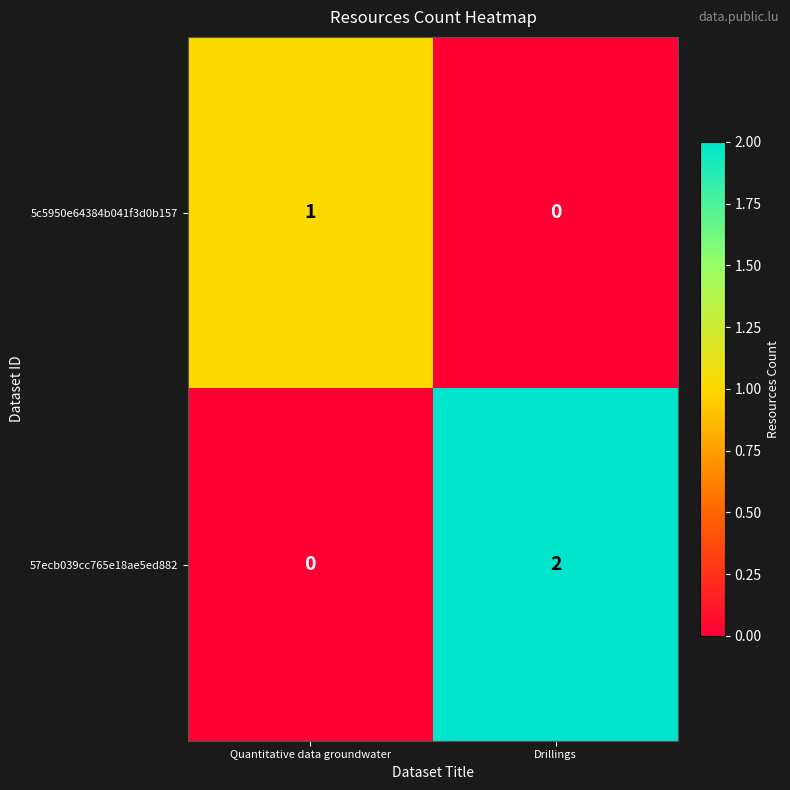

Is it true that 57ecb039cc765e18ae5ed882 equals -1 at Quantitative data groundwater?

False